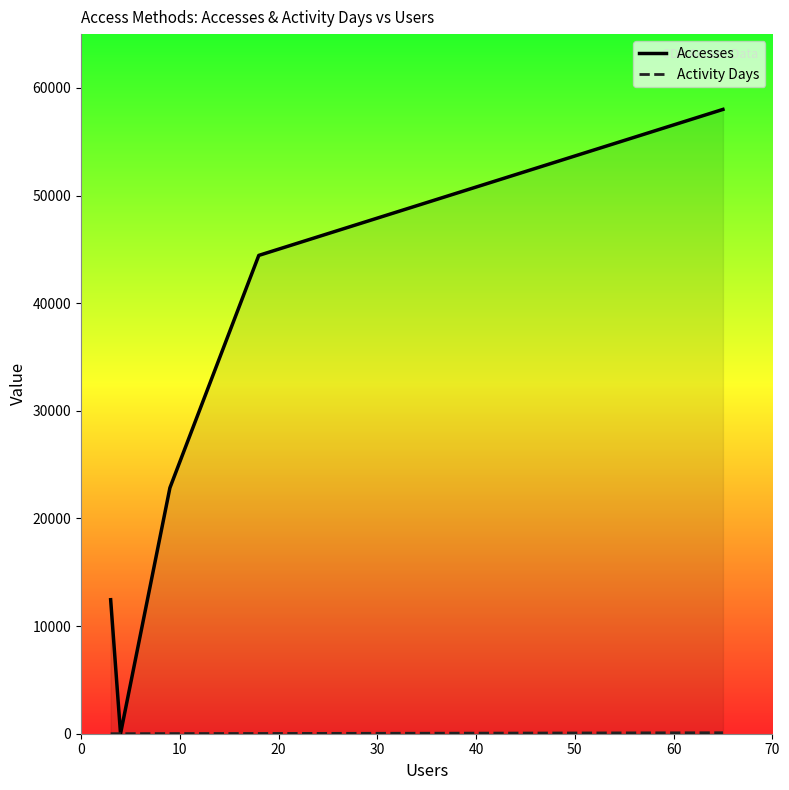

True or false: Accesses and Activity Days intersect in this chart.

False